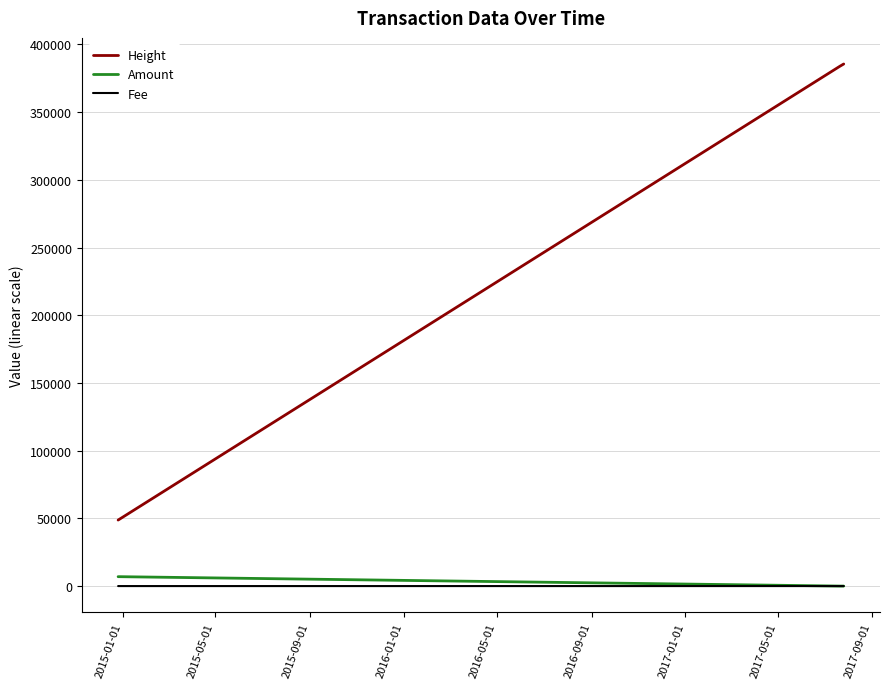

True or false: Fee and Height cross at least once.

False